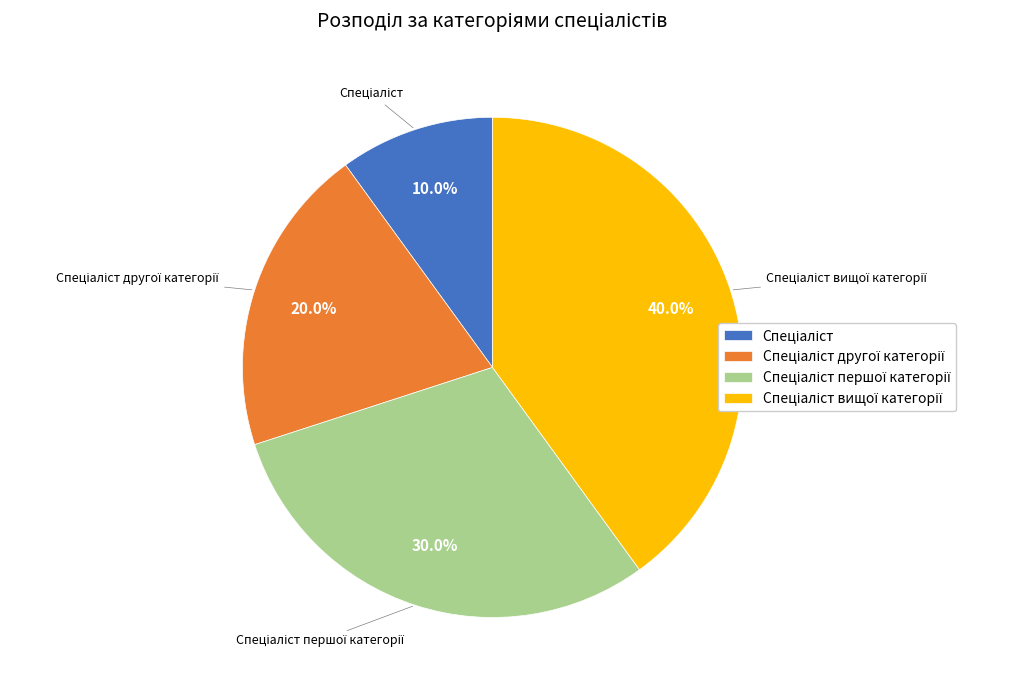

Is there any slice that represents more than half of the pie?

No